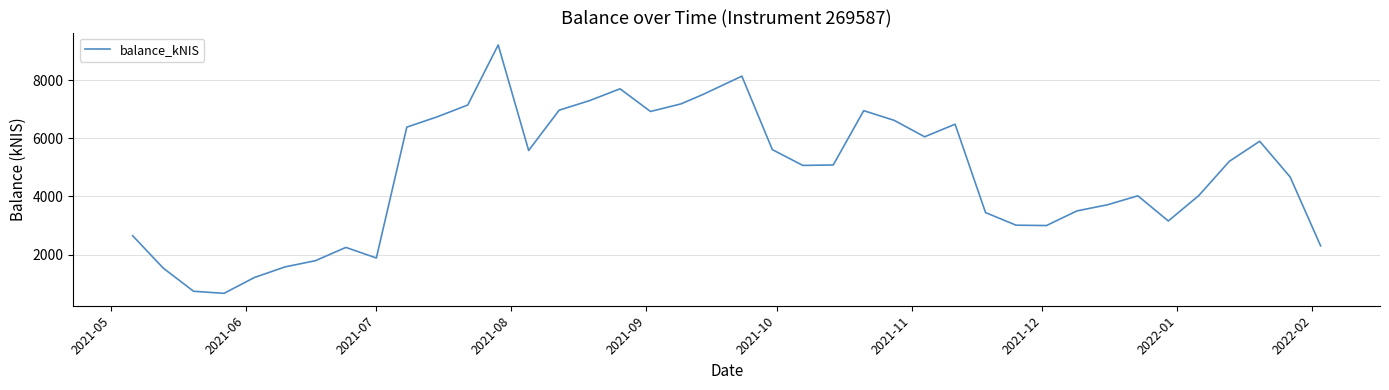

What is the average value?

4722.8